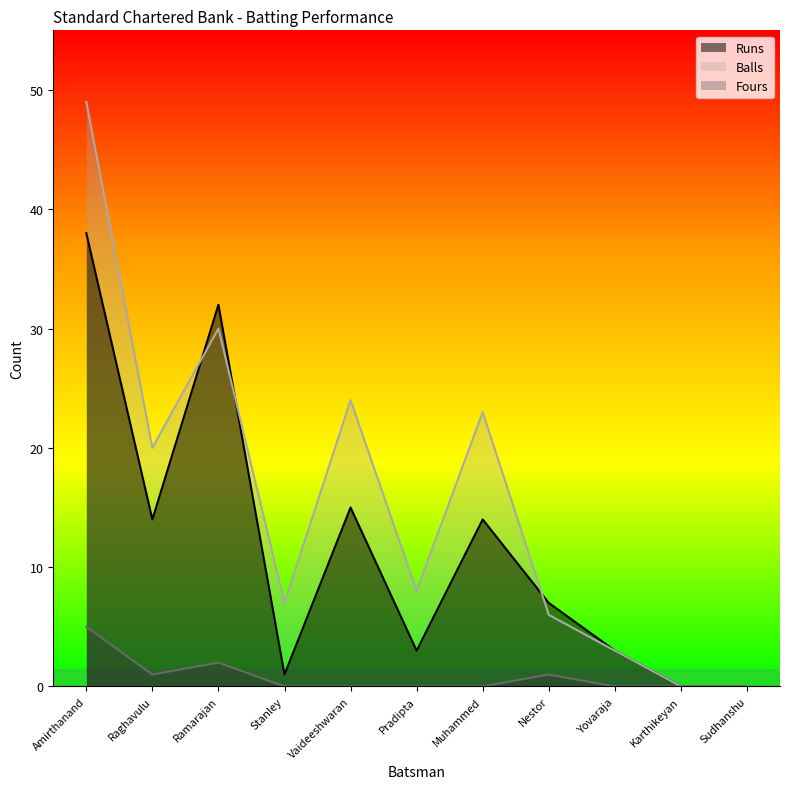

Does the chart display data point markers on the line(s)?

No